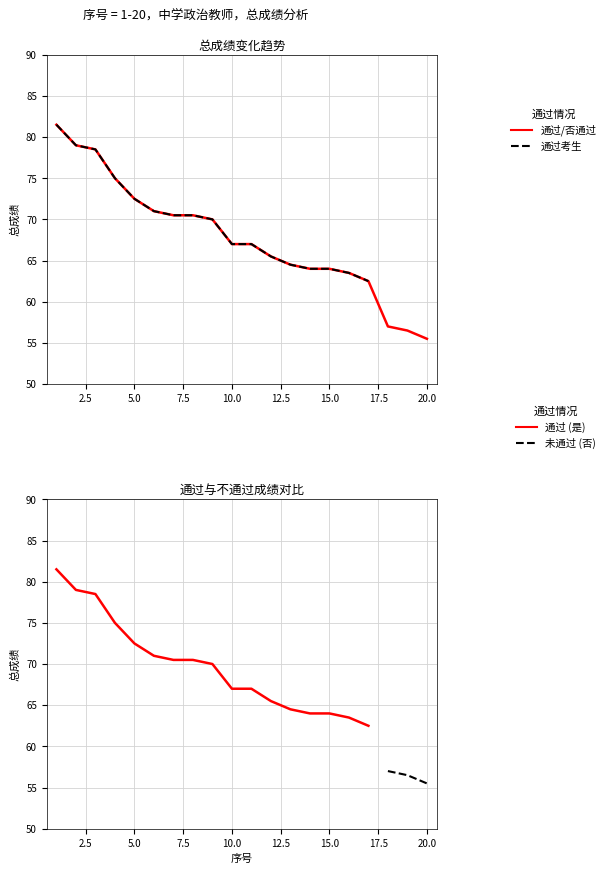

Reading left to right, list all the values displayed in this chart.

1=81.5	2=79.0	3=78.5	4=75.0	5=72.5	6=71.0	7=70.5	8=70.5	9=70.0	10=67.0	11=67.0	12=65.5	13=64.5	14=64.0	15=64.0	16=63.5	17=62.5	18=57.0	19=56.5	20=55.5